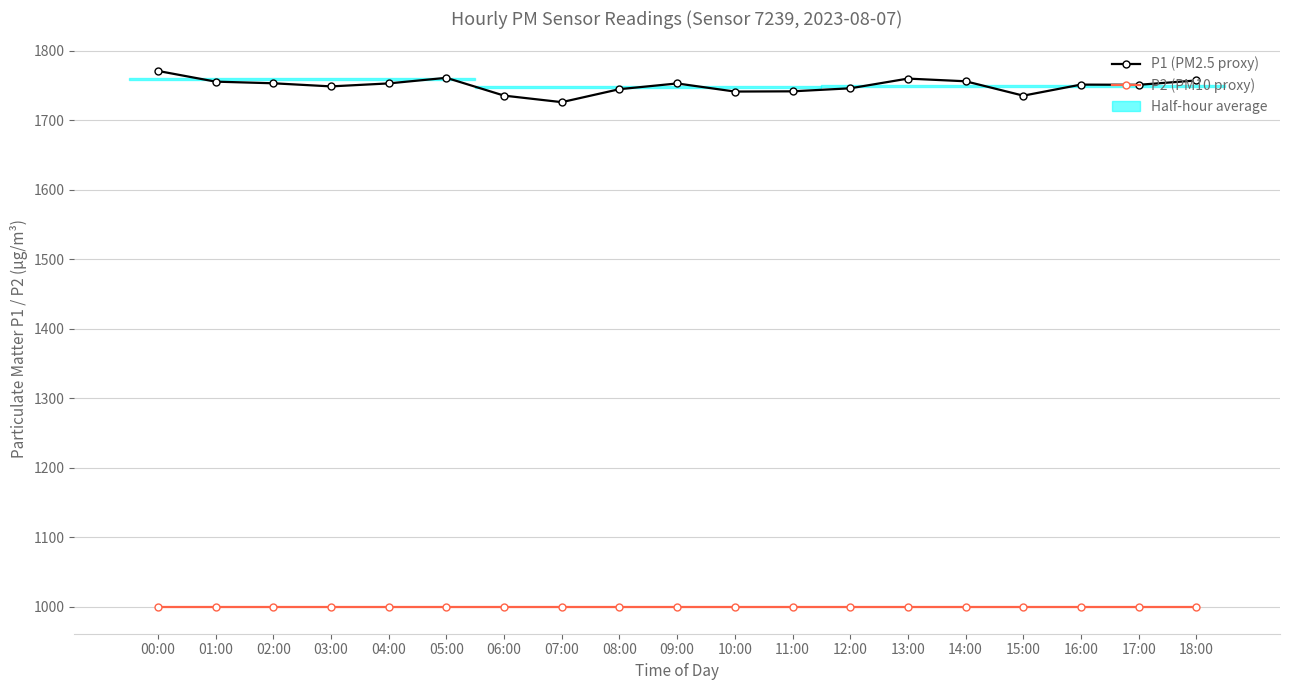

Reading right to left, extract all data points from this chart.

P1 (PM2.5 proxy): 1757.5	1751.2	1751.5	1735.6	1756.3	1760.2	1746.2	1741.8	1741.5	1753.2	1744.9	1726.2	1735.7	1761.3	1753.2	1748.9	1753.4	1755.8	1771.2
P2 (PM10 proxy): 999.9	999.9	999.9	999.9	999.9	999.9	999.9	999.9	999.9	999.9	999.9	999.9	999.9	999.9	999.9	999.9	999.9	999.9	999.9